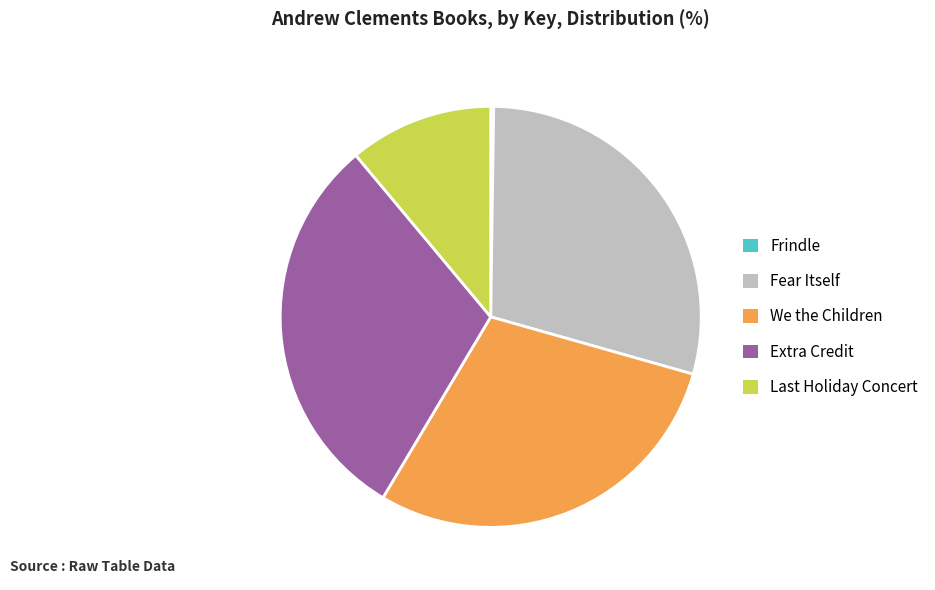

Is We the Children the majority of the pie?

No